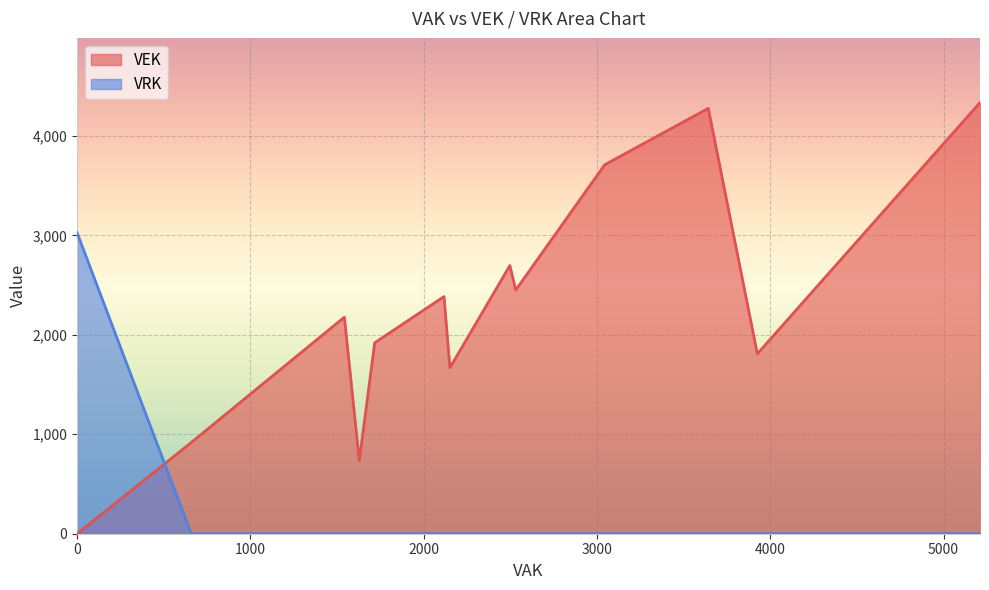

At 4, list the series in order from largest to smallest.

VEK, VRK